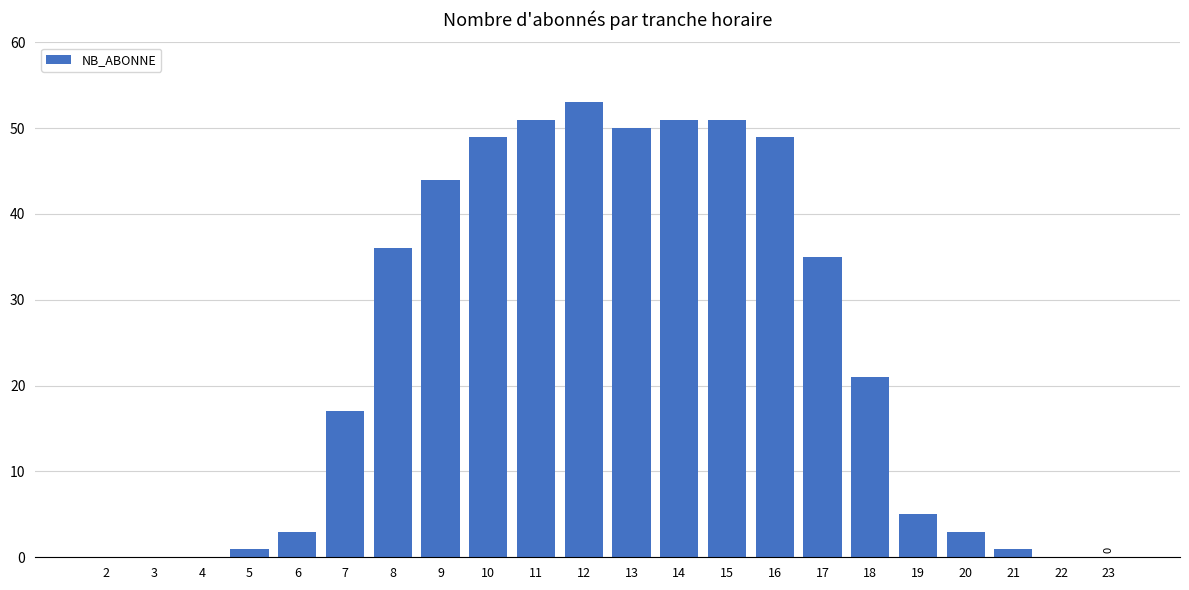

What is the sum of the values at 6 and 12?

56